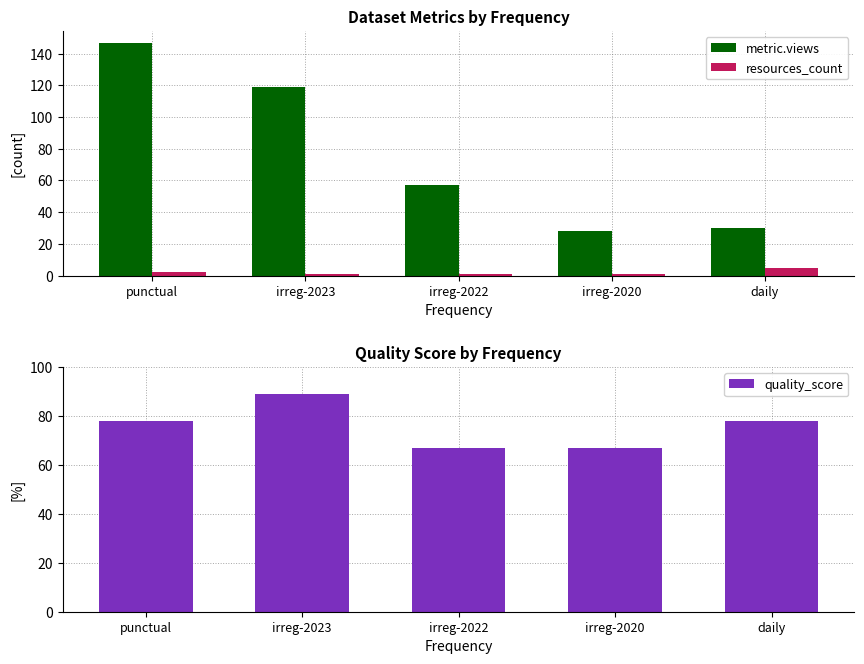

What are all the series names shown in the legend?

metric.views, resources_count, quality_score